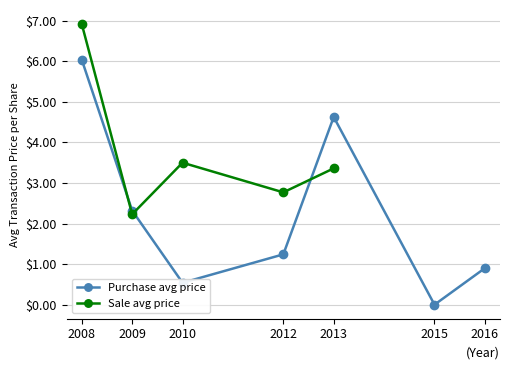

How many categories are shown in the chart?

7